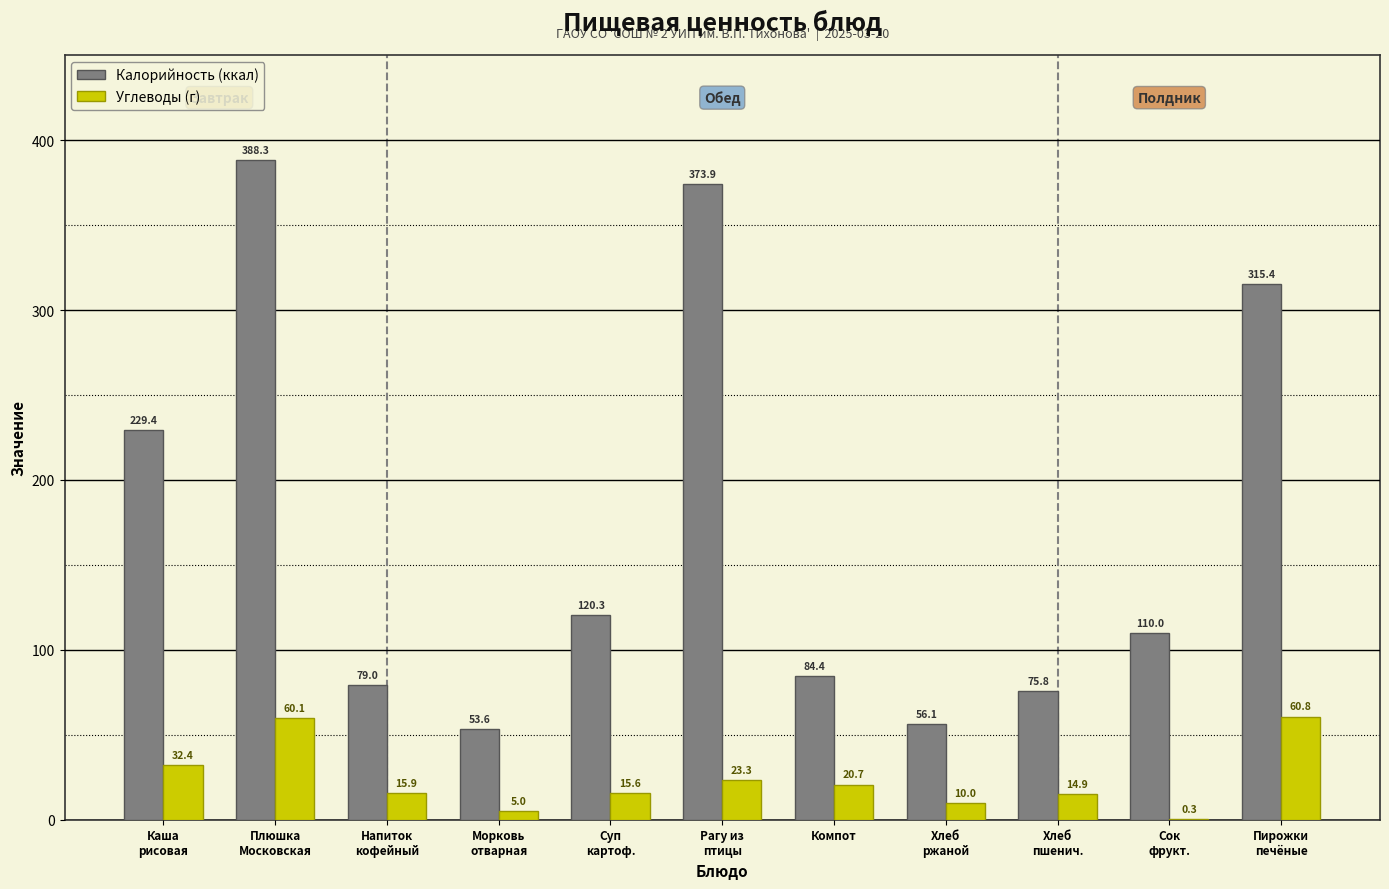

Which series has the largest total across all categories?

Калорийность (ккал)